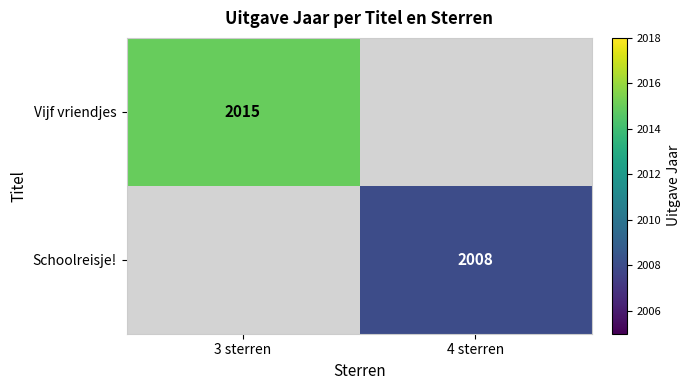

The value of Vijf vriendjes at 3 sterren is 724. True or false?

False